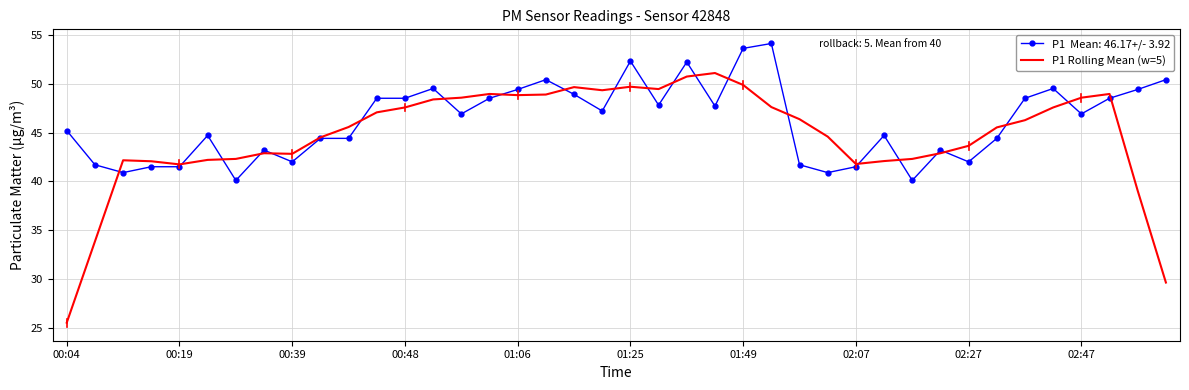

What is the smallest value displayed?

25.6